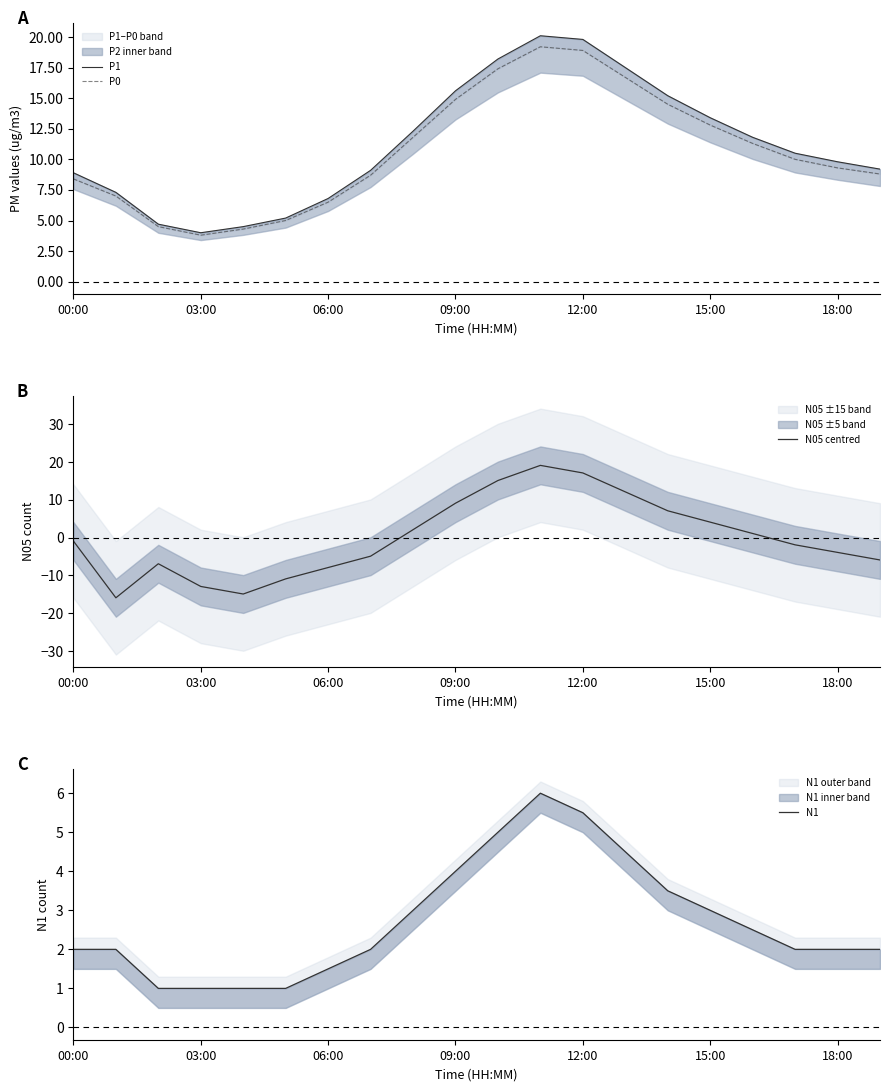

What is the sum of all P1 values?

223.9